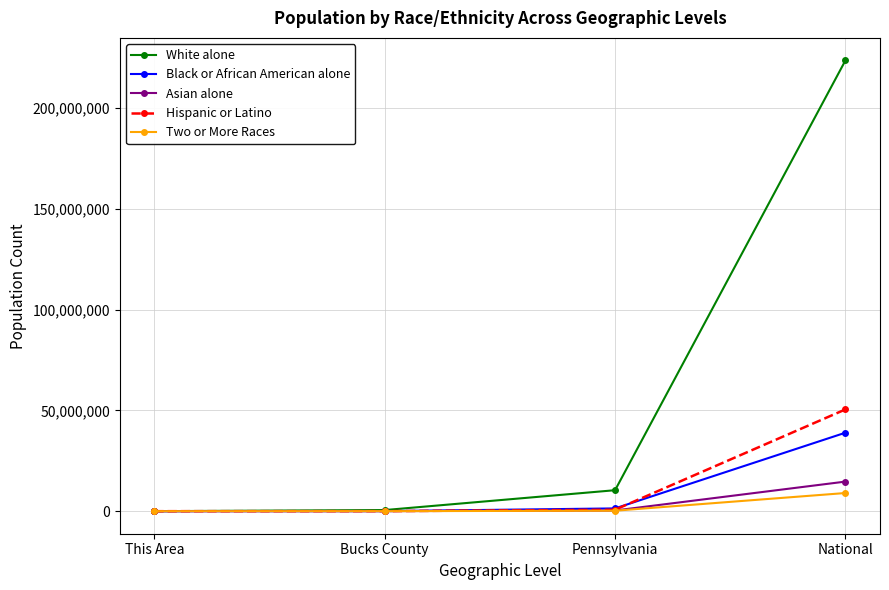

What is the label of the 4th point from the left?

National